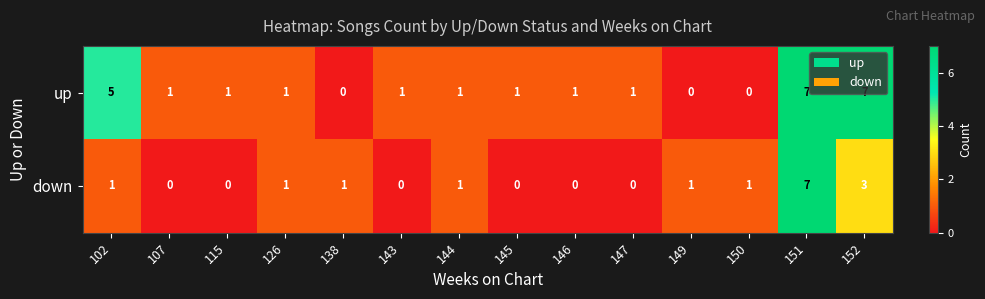

At which label does up first exceed 1?

102